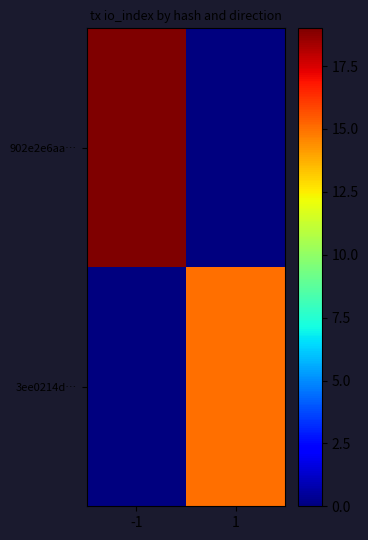

At 1, list the series in order from smallest to largest.

902e2e6aa…, 3ee0214d…